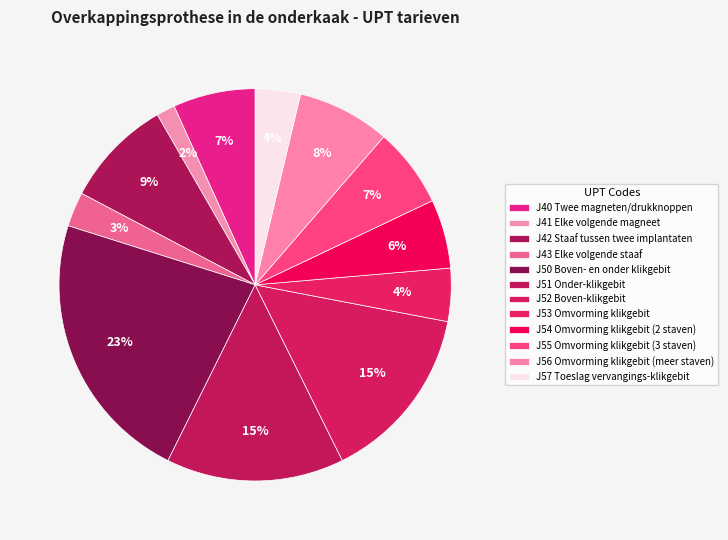

How many slices are in this pie chart?

12